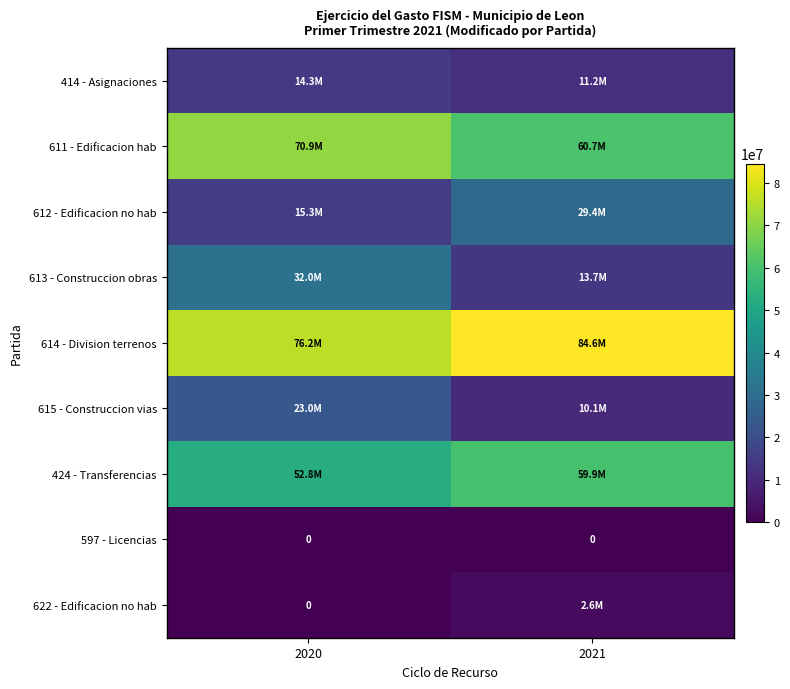

Is the value of 424 - Transferencias at 2021 greater than the value of 622 - Edificacion no hab at 2021?

Yes